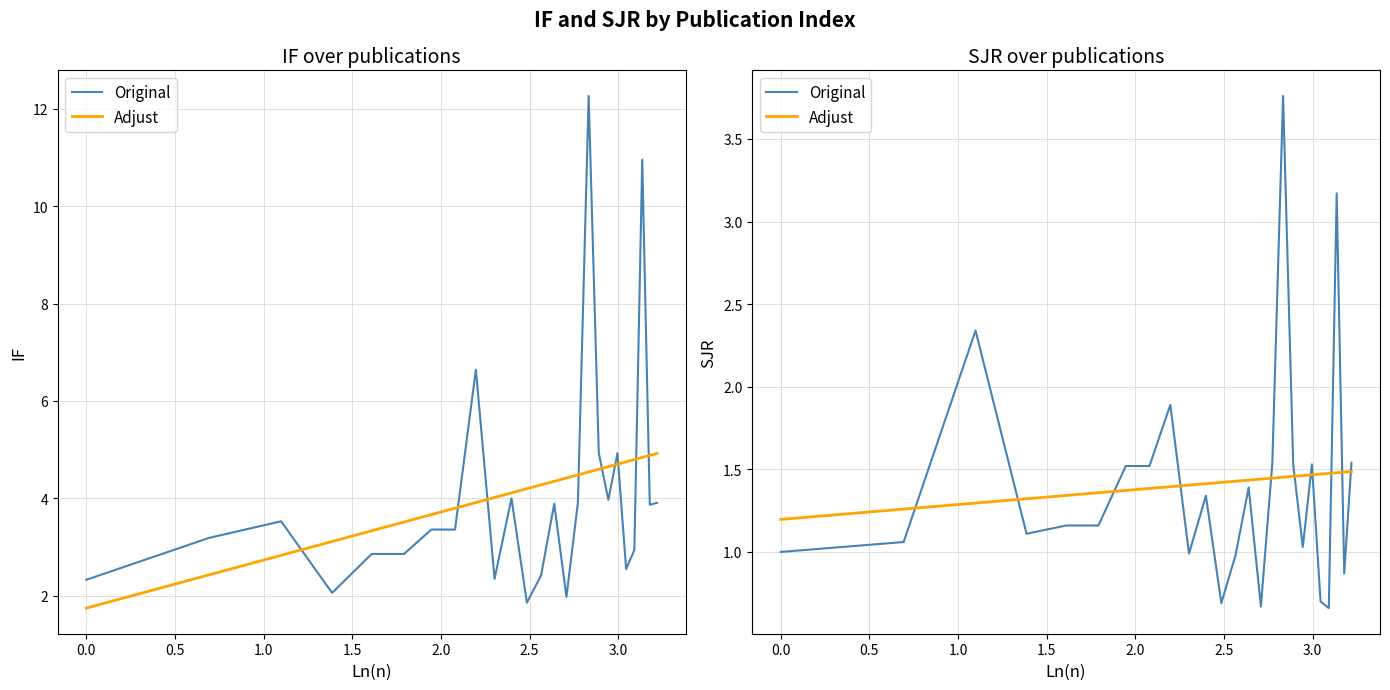

What is the highest value of the SJR series?

3.8